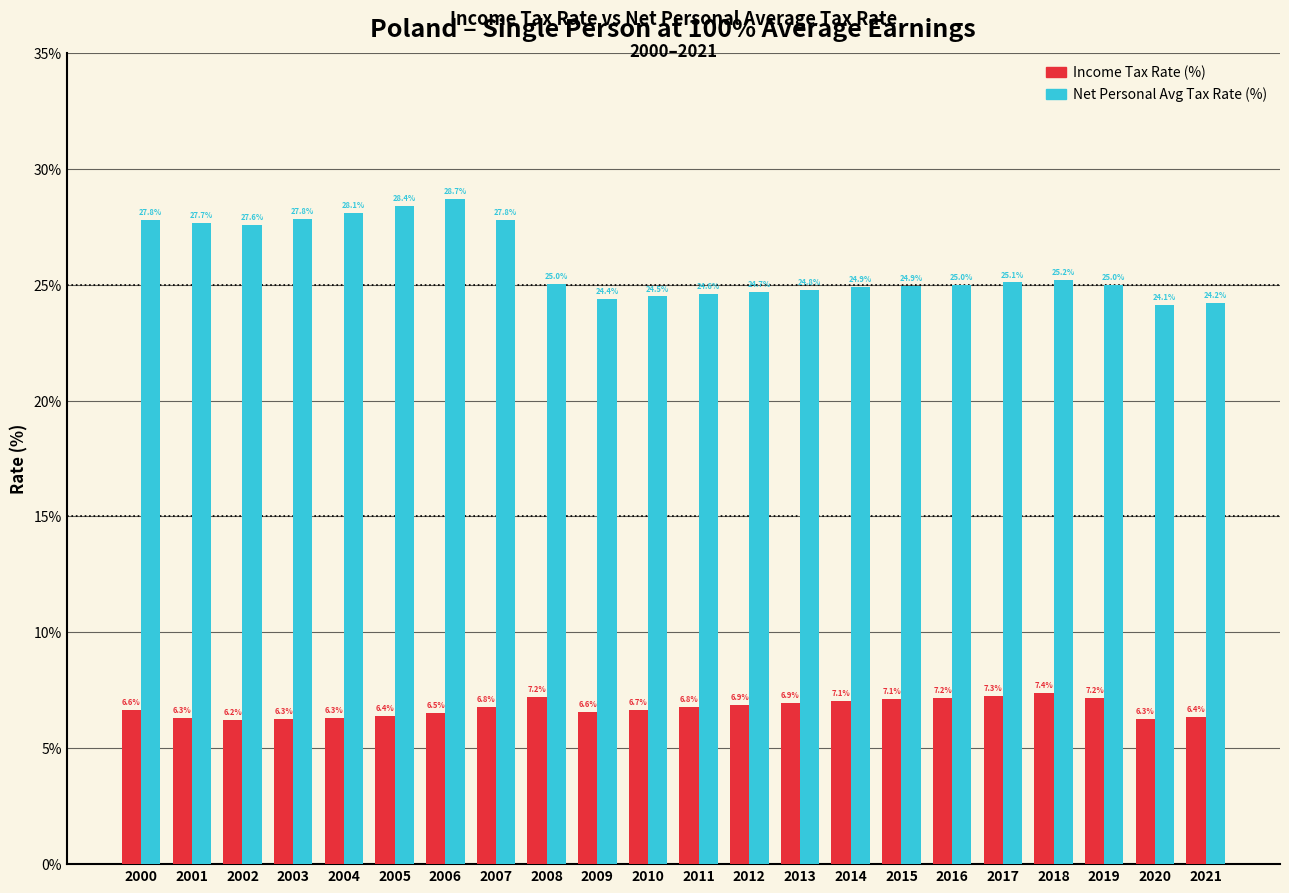

Reading right to left, transcribe all the data shown in this chart.

Income Tax Rate (%): 2021=6.4	2020=6.3	2019=7.2	2018=7.4	2017=7.3	2016=7.2	2015=7.1	2014=7.1	2013=6.9	2012=6.9	2011=6.8	2010=6.7	2009=6.6	2008=7.2	2007=6.8	2006=6.5	2005=6.4	2004=6.3	2003=6.3	2002=6.2	2001=6.3	2000=6.6
Net Personal Avg Tax Rate (%): 2021=24.2	2020=24.1	2019=25.0	2018=25.2	2017=25.1	2016=25.0	2015=24.9	2014=24.9	2013=24.8	2012=24.7	2011=24.6	2010=24.5	2009=24.4	2008=25.0	2007=27.8	2006=28.7	2005=28.4	2004=28.1	2003=27.8	2002=27.6	2001=27.7	2000=27.8